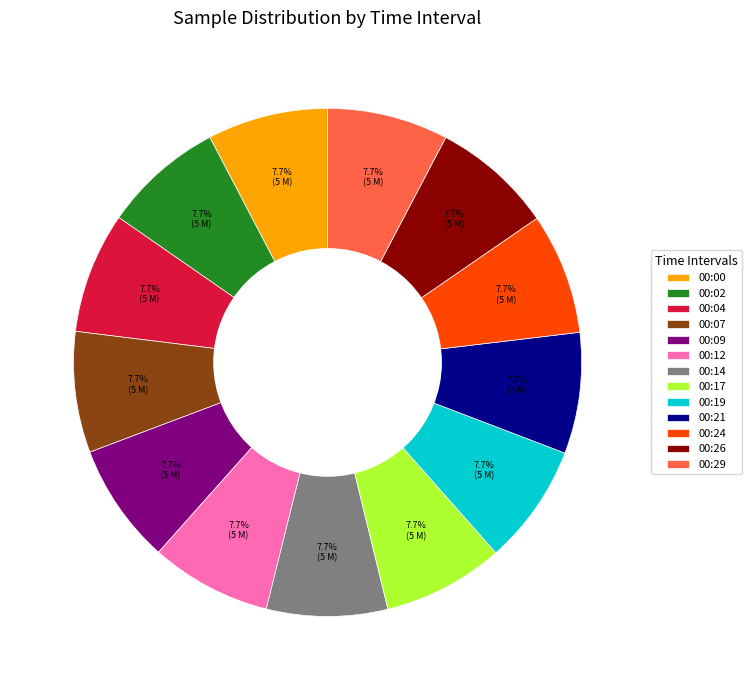

What is the total percentage of 00:29 and 00:24?

15.4%